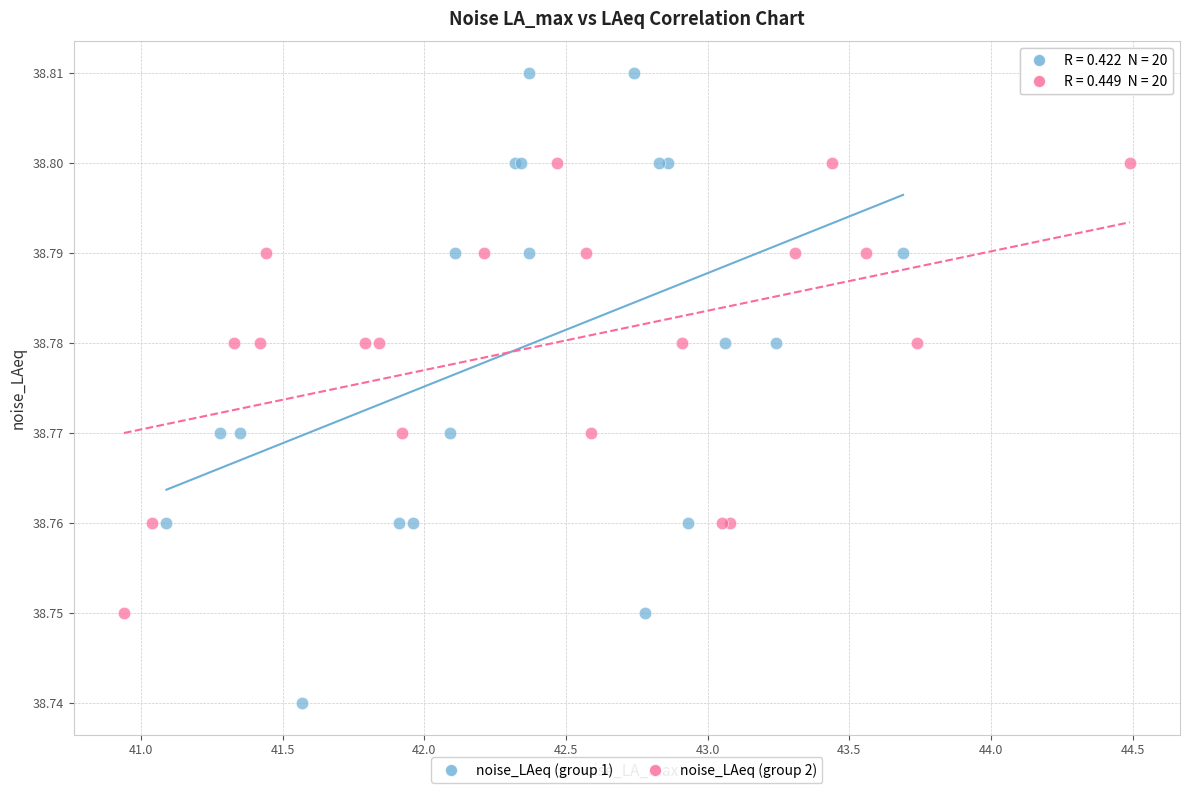

Which series reaches the maximum Y coordinate?

noise_LAeq (group 1)